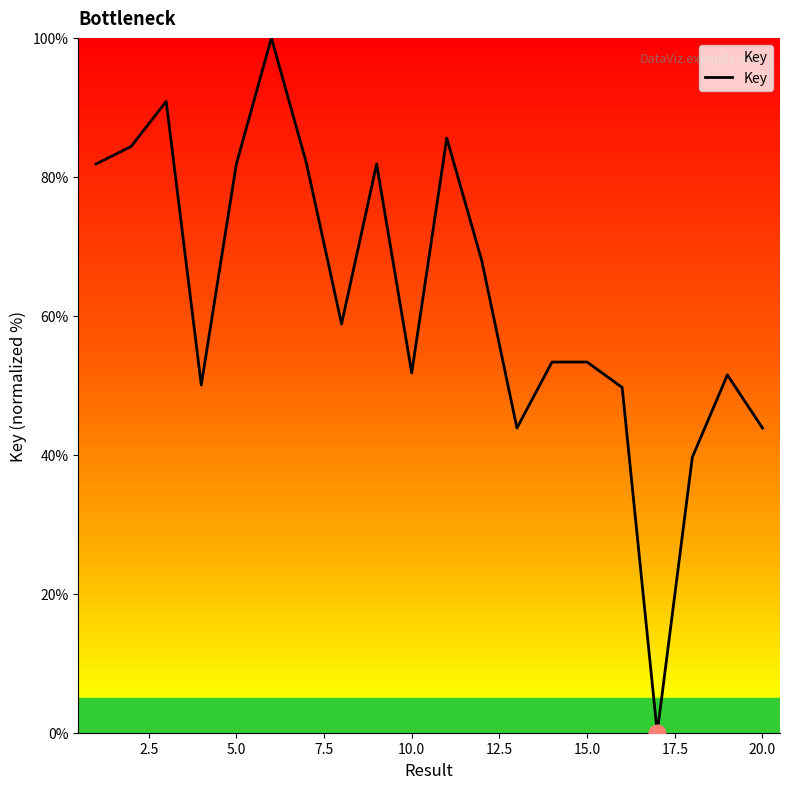

Is this an area chart (filled region under the line)?

No